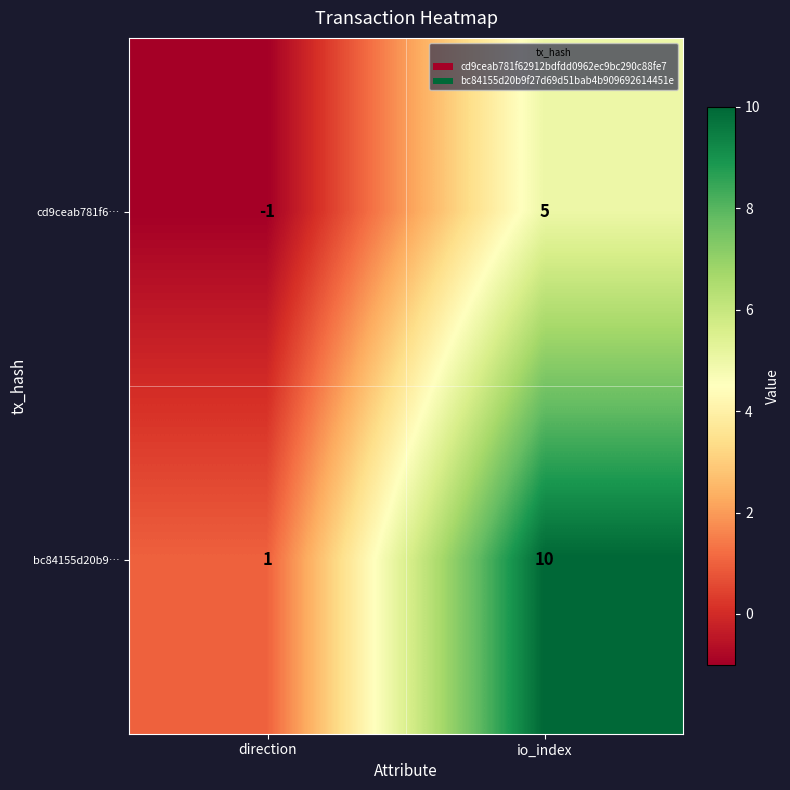

What is the difference between the maximum and minimum values in the cd9ceab781f6… series?

6